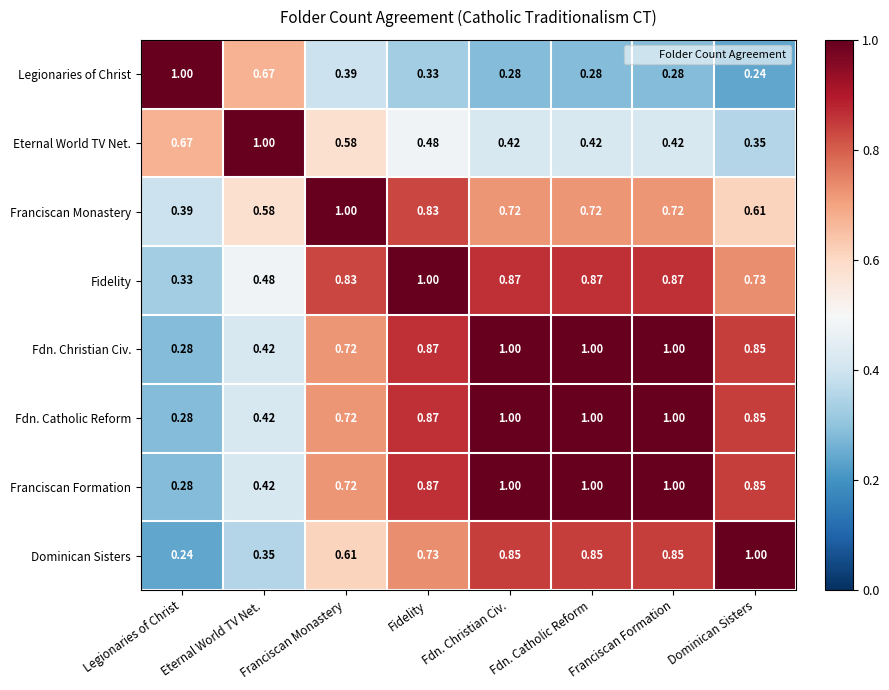

Where is Dominican Sisters nearest to the value 0?

Legionaries of Christ